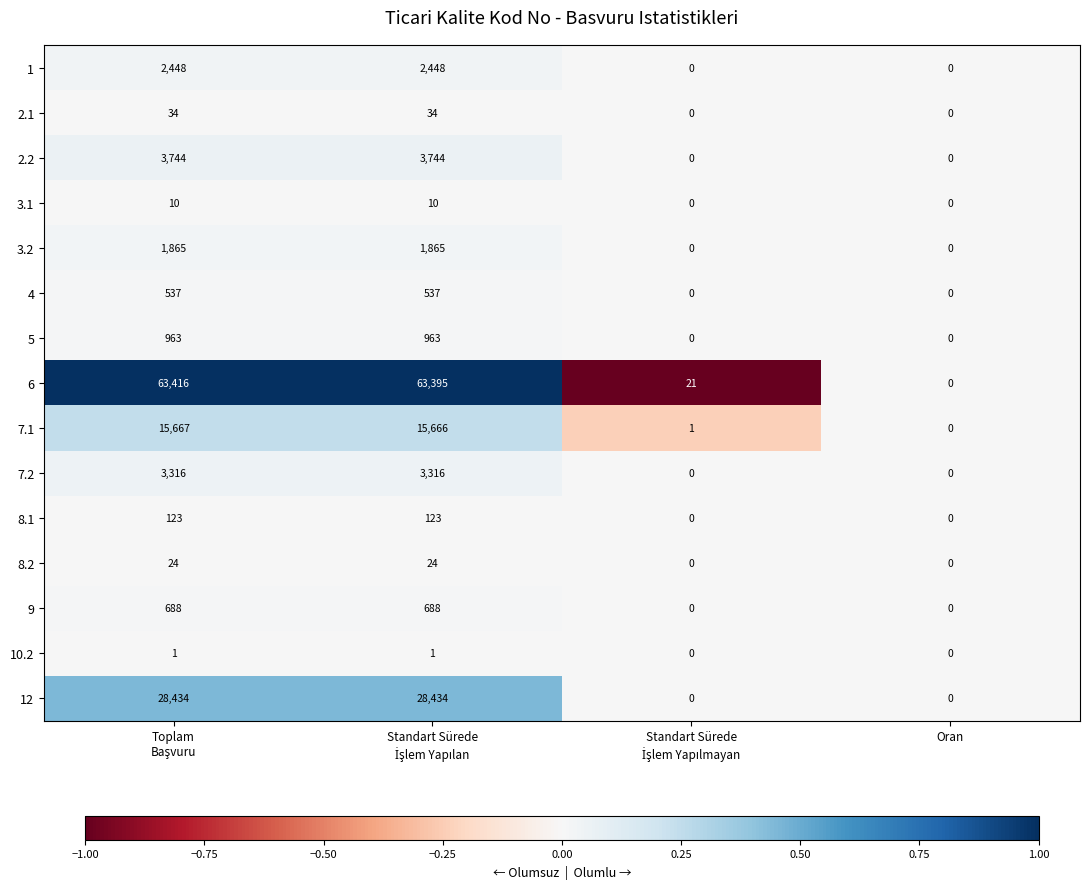

Count the 2.1 values in the range 0 to 34.

4